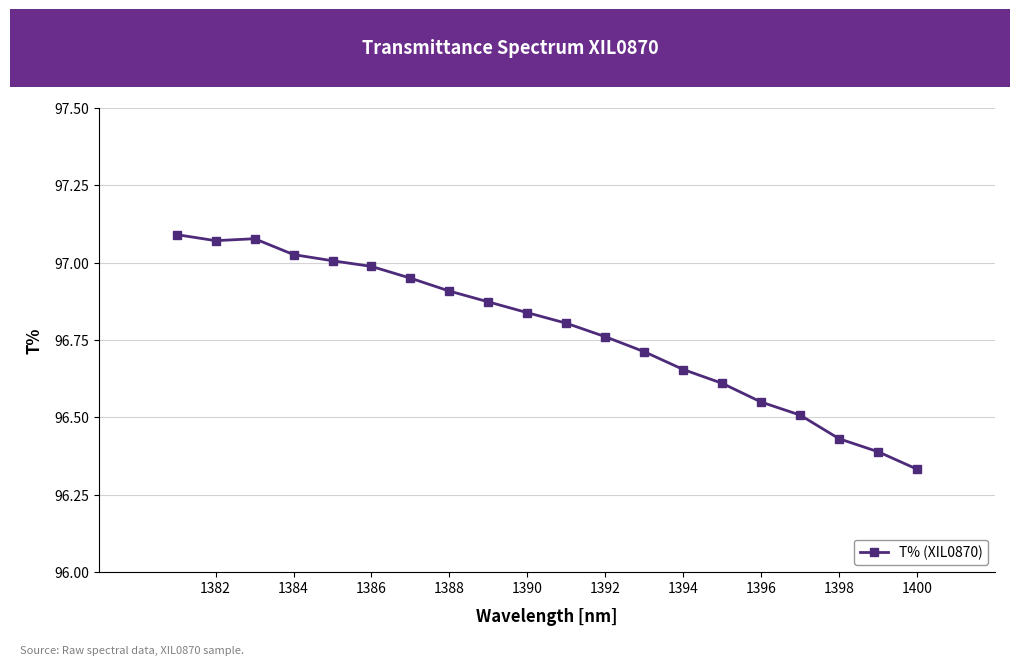

How many lines are shown in the chart?

1